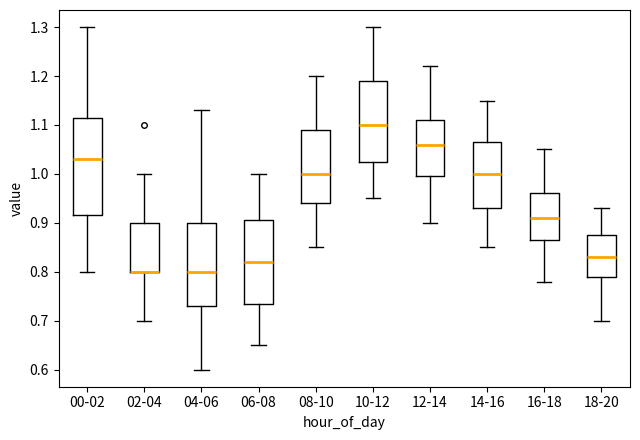

Which box is the tallest, from its lower edge to its upper edge?

00-02